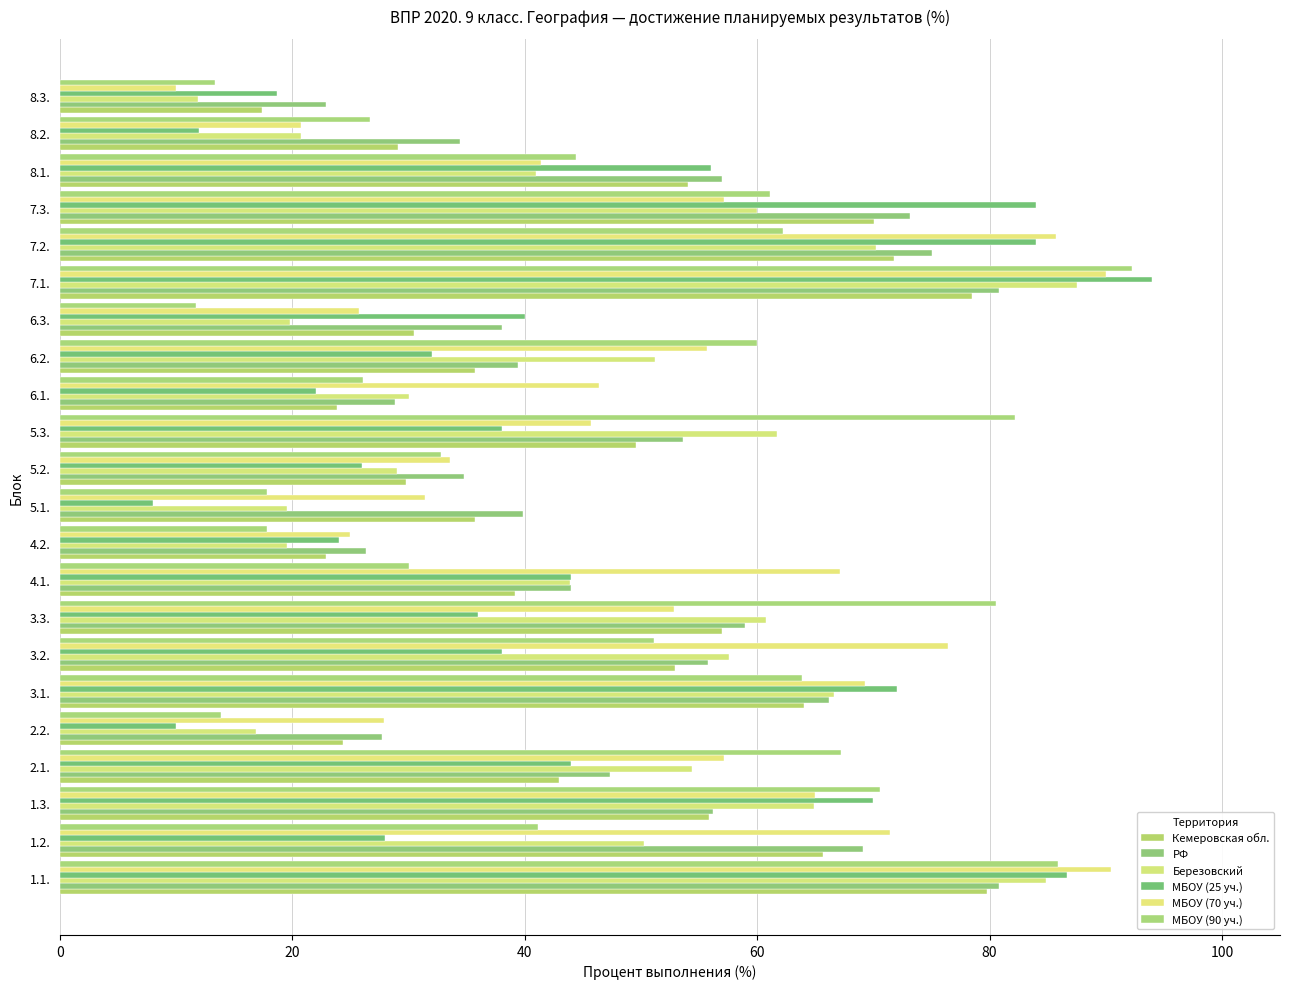

What is the greatest value displayed?

94.0